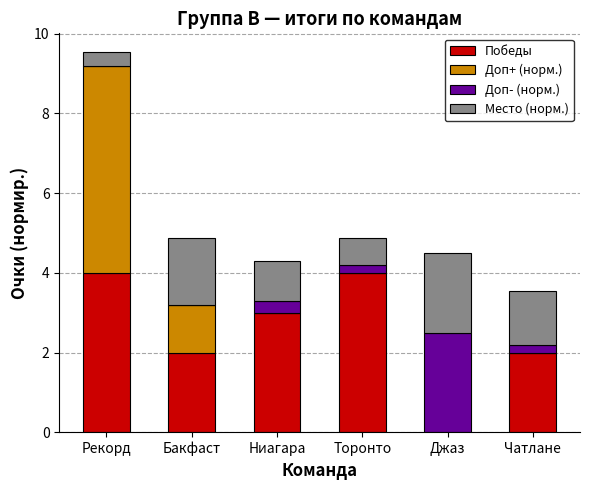

At which category is the sum across all series the highest?

Рекорд